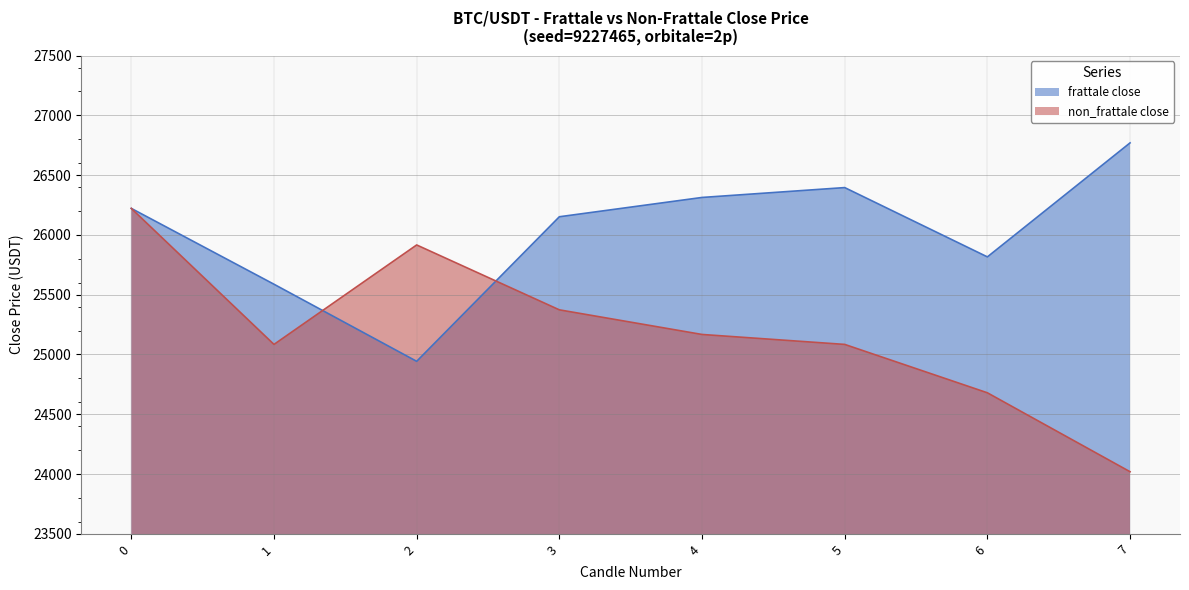

True or false: non_frattale close has a value of 25084.1 at 5.

True